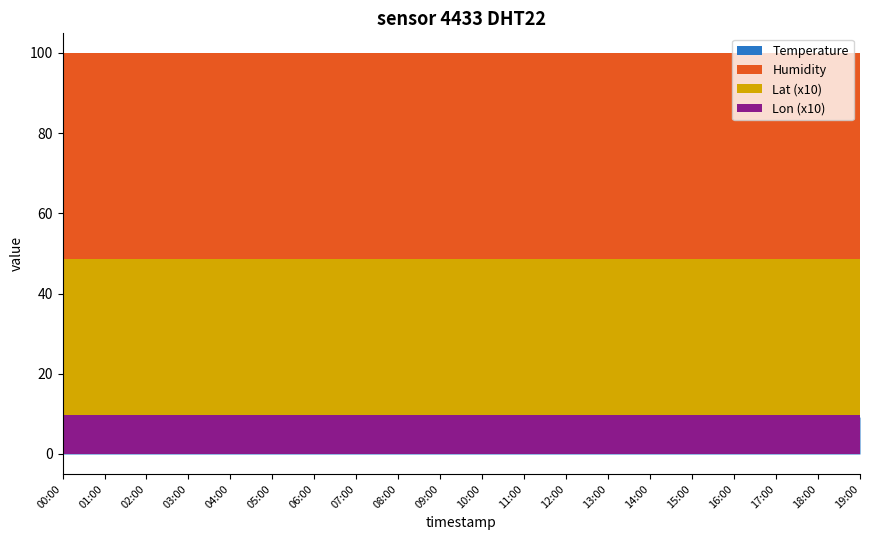

Between 14:00 and 19:00, which series saw the biggest shift?

Temperature